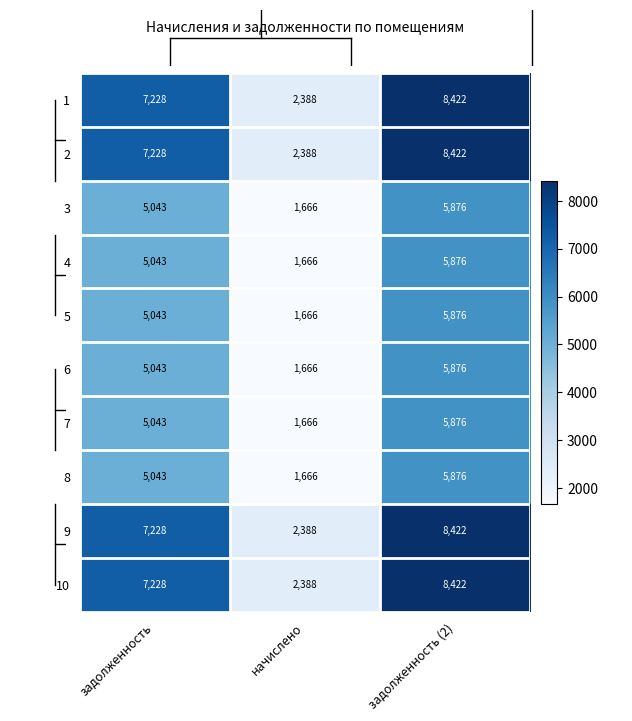

How many distinct data groups are displayed?

10